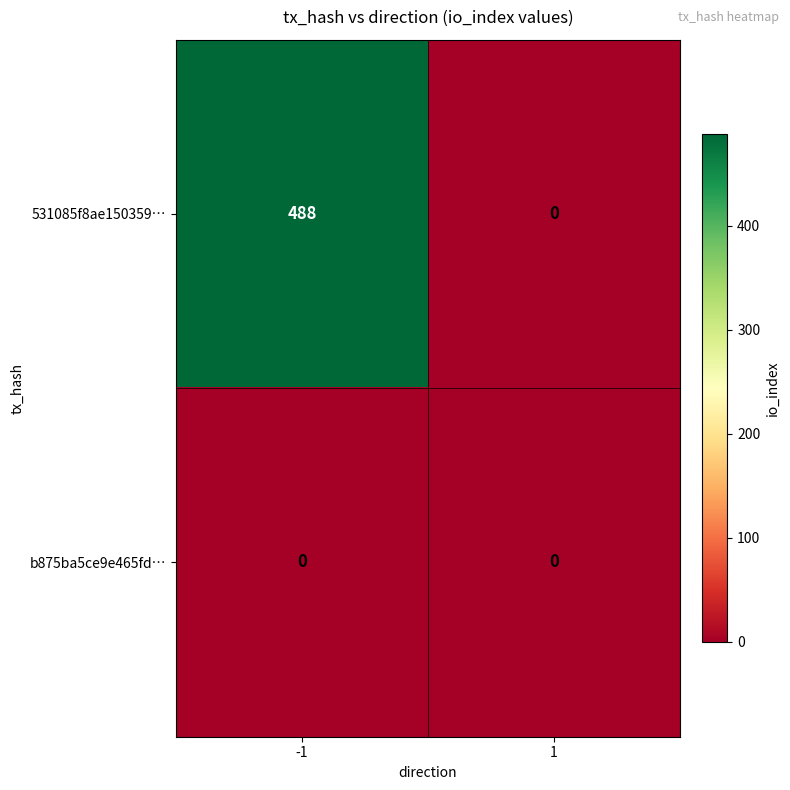

The 531085f8ae150359… series shows 157 at 1. True or false?

False